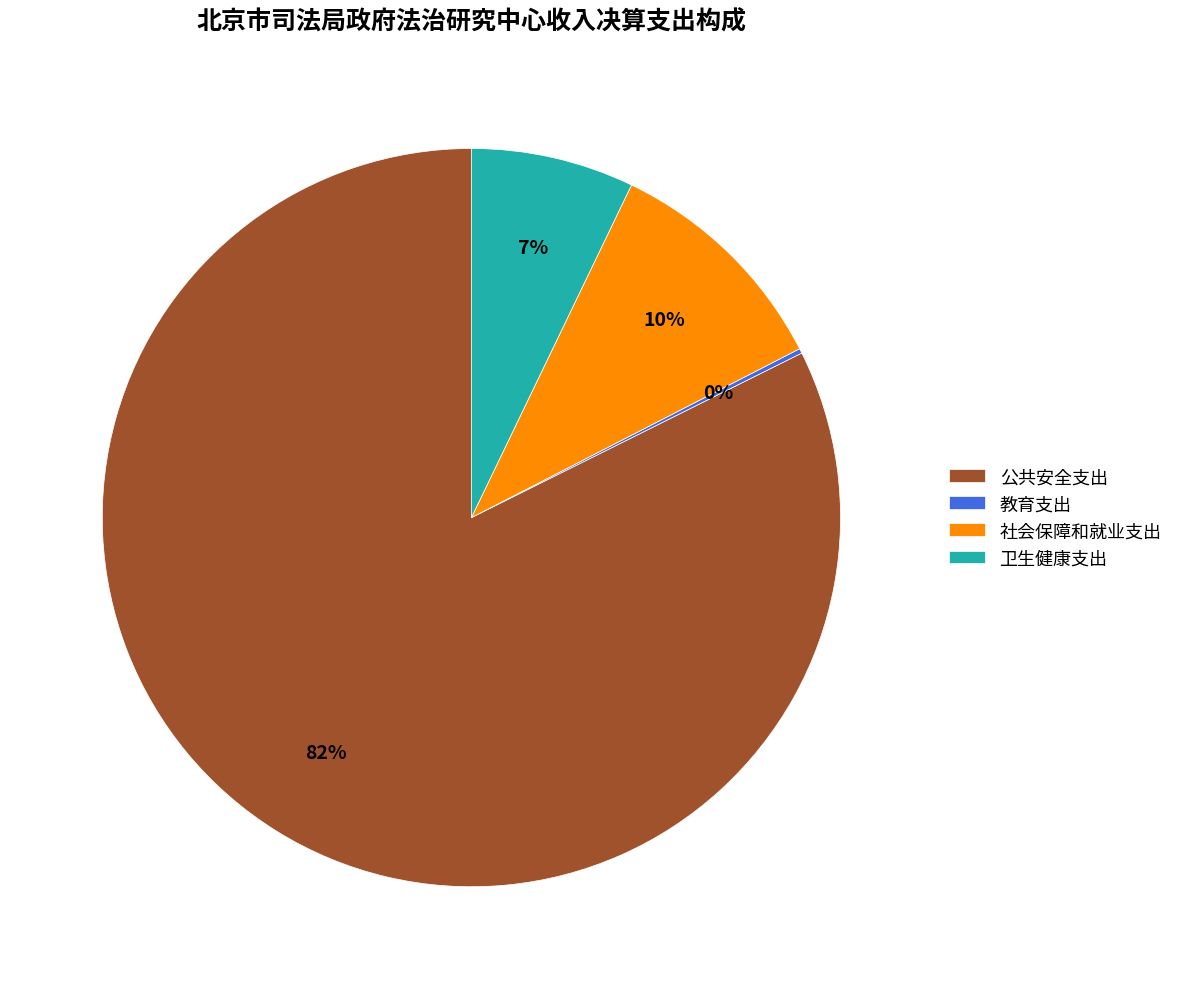

Which slice is the largest?

公共安全支出